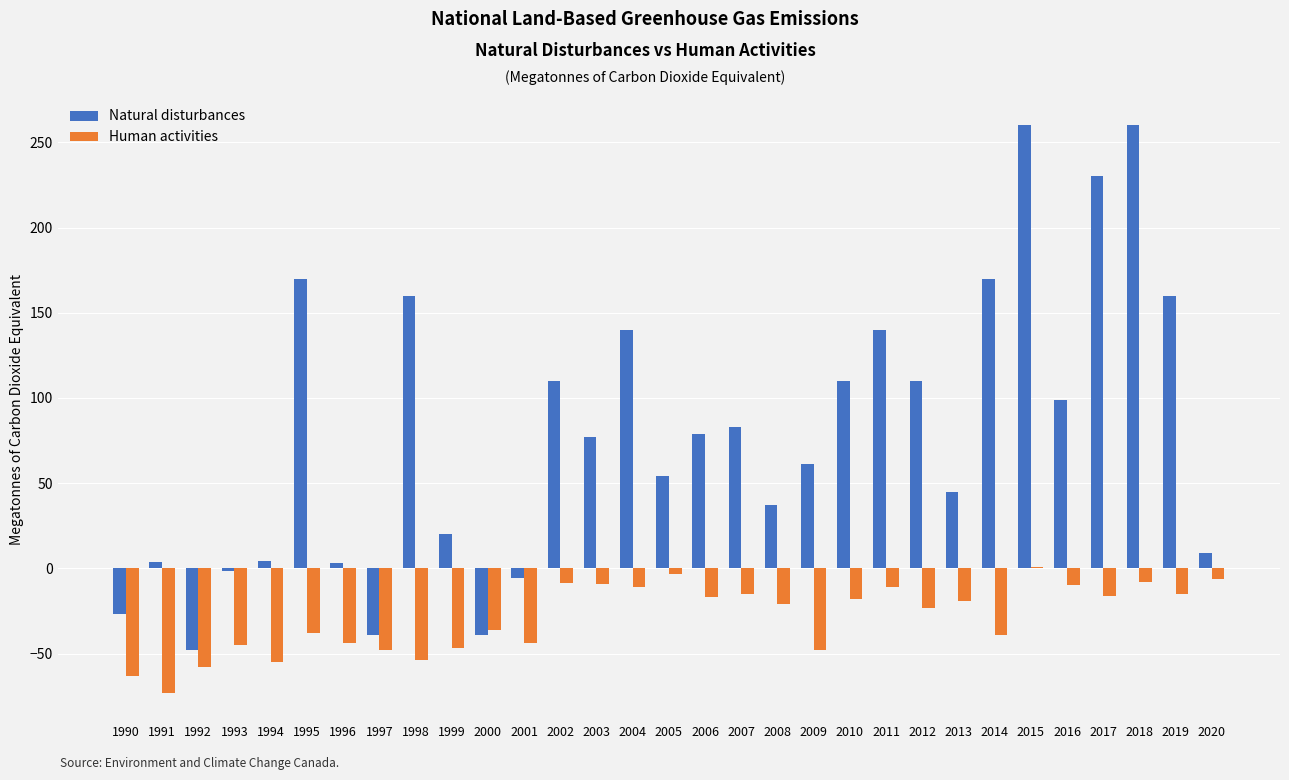

The Human activities series shows -18.0 at 2009. True or false?

False